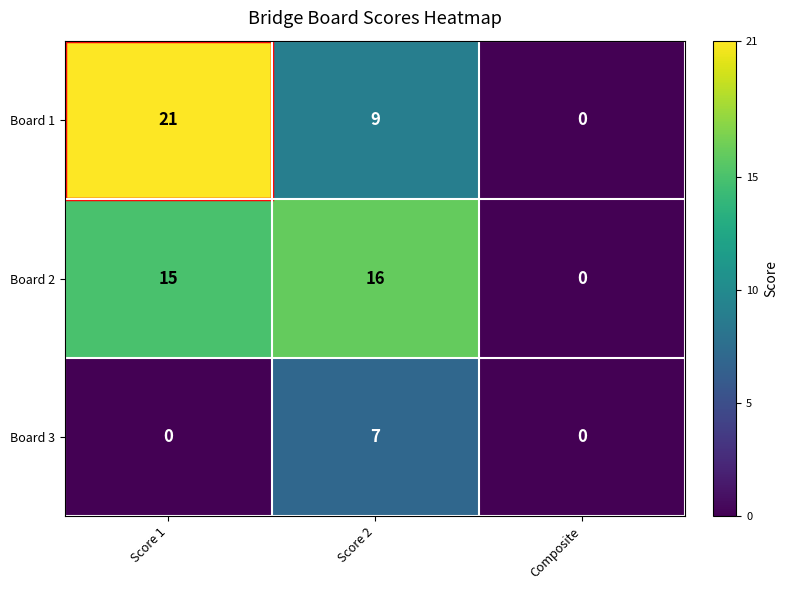

The Board 3 series shows 7 at Score 2. True or false?

True